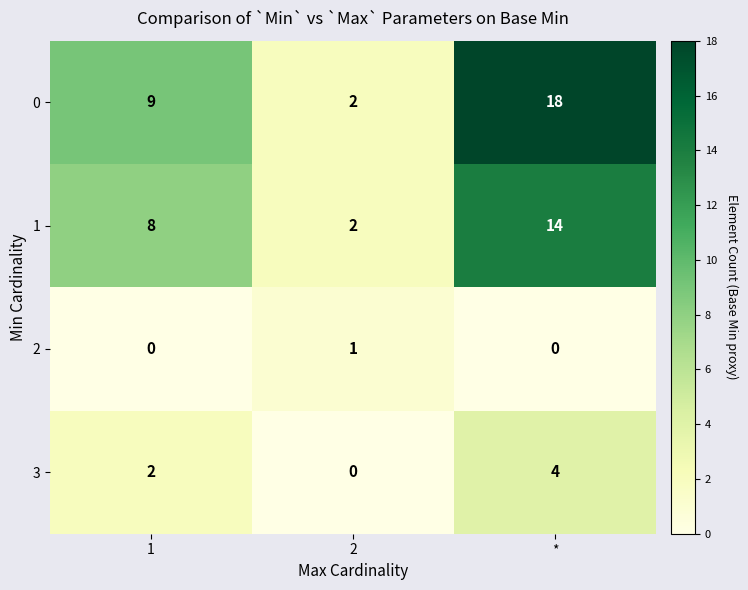

List the series in order of their peak value, lowest first.

2, 3, 1, 0